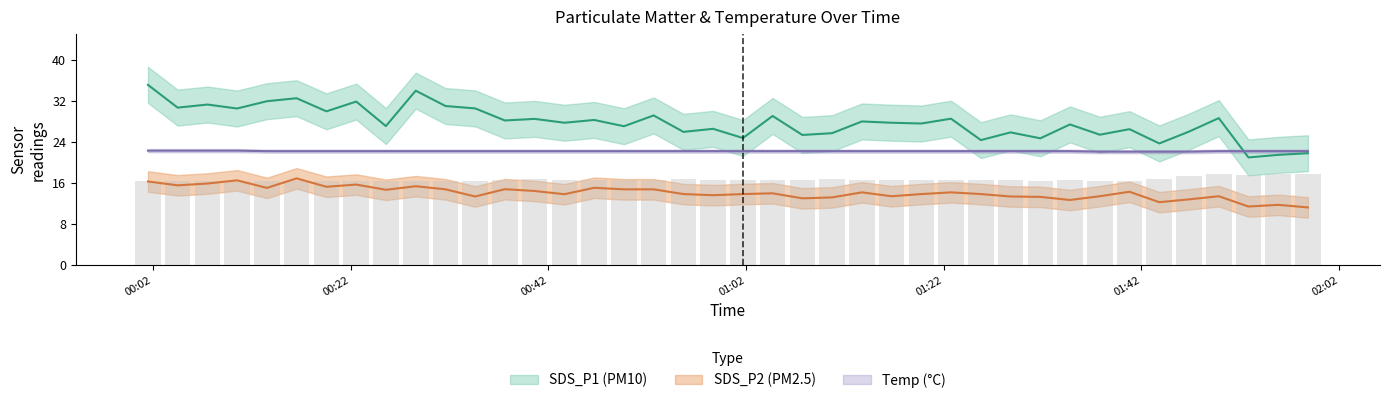

What is the highest value of the Temp series?

22.3